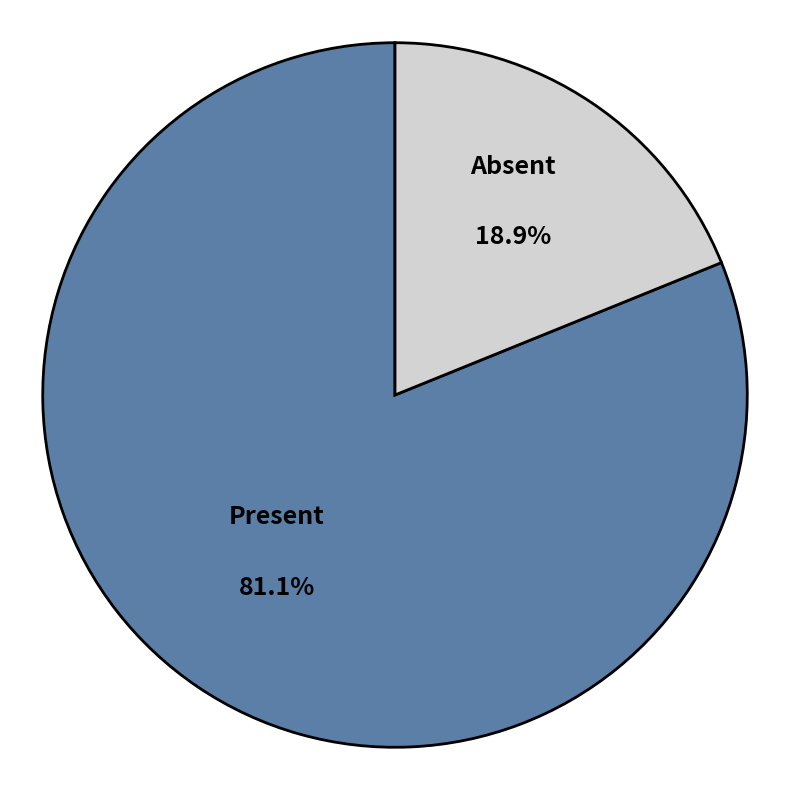

Count the number of slices in the pie.

2